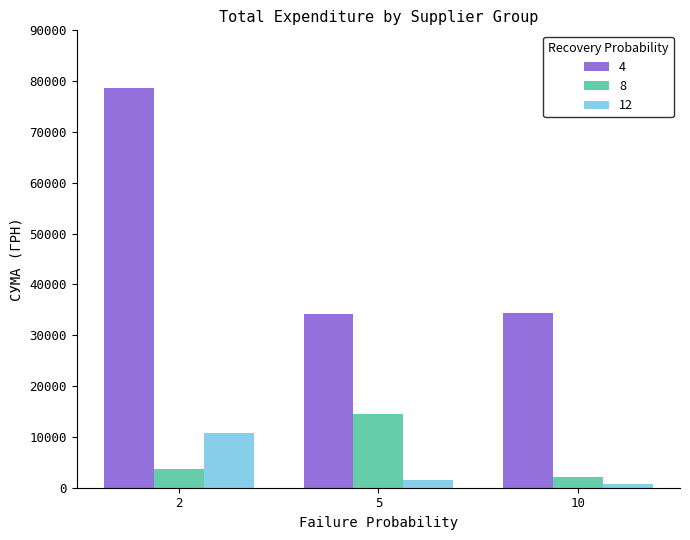

Does the chart contain stacked bars?

No